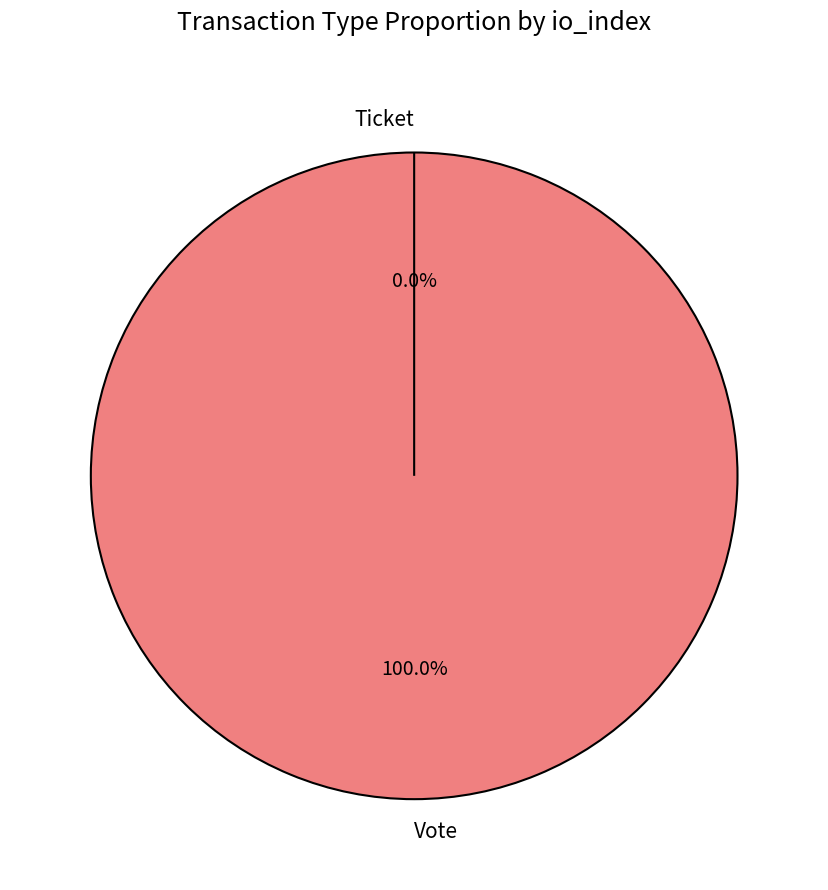

Between Vote and Ticket, which is larger?

Vote